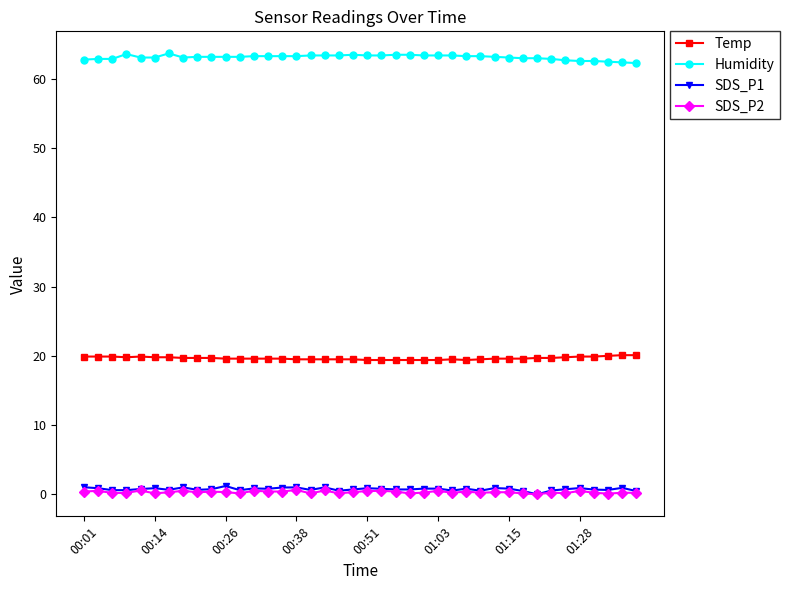

What is the value of the Humidity point at the 27th from the left?

63.4